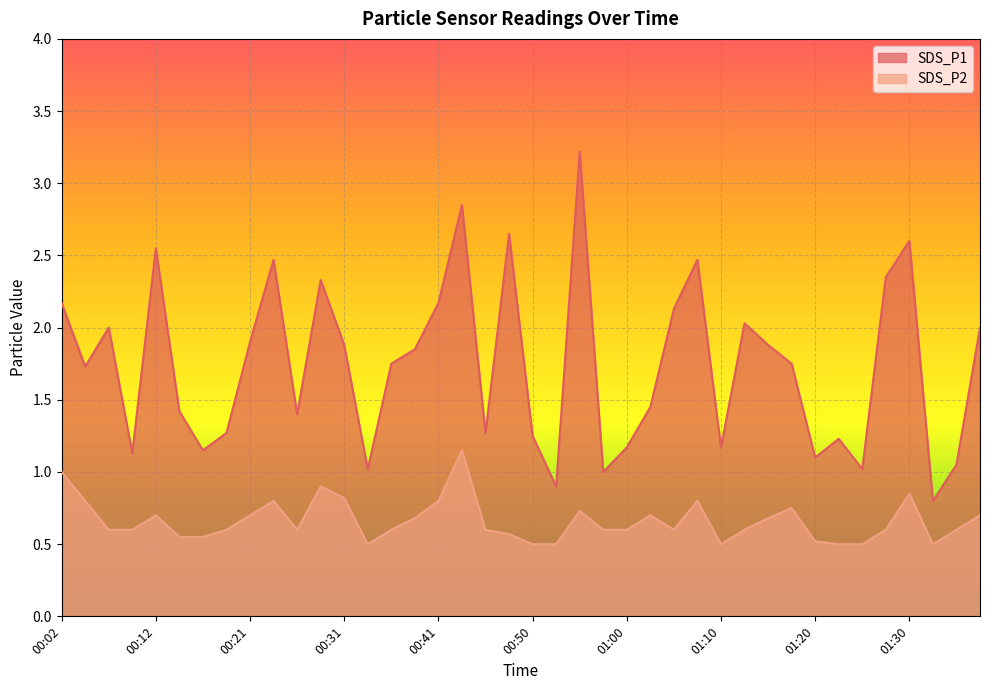

Which series has the largest total across all categories?

SDS_P1